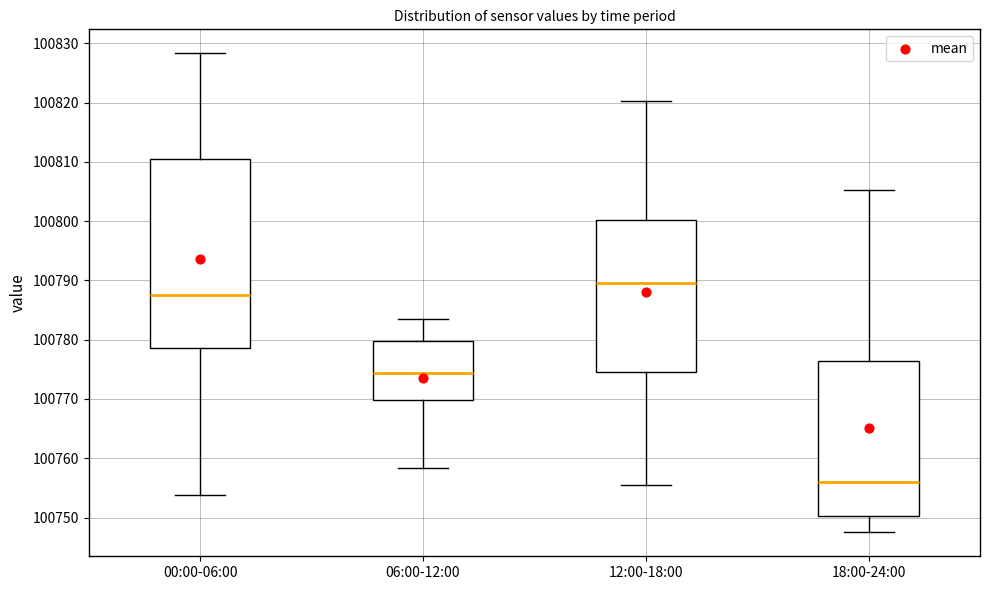

Reading left to right, transcribe this box plot: for each box, give where its median line is, the range the box spans, and where its two whiskers end, as read against the y-axis. The values are not printed on the chart, so give them approximately, as read against the axis.

00:00-06:00: median 100788, box 100779 to 100810, whiskers 100754 to 100828
06:00-12:00: median 100774, box 100770 to 100780, whiskers 100758 to 100783
12:00-18:00: median 100790, box 100775 to 100800, whiskers 100756 to 100820
18:00-24:00: median 100756, box 100750 to 100776, whiskers 100748 to 100805